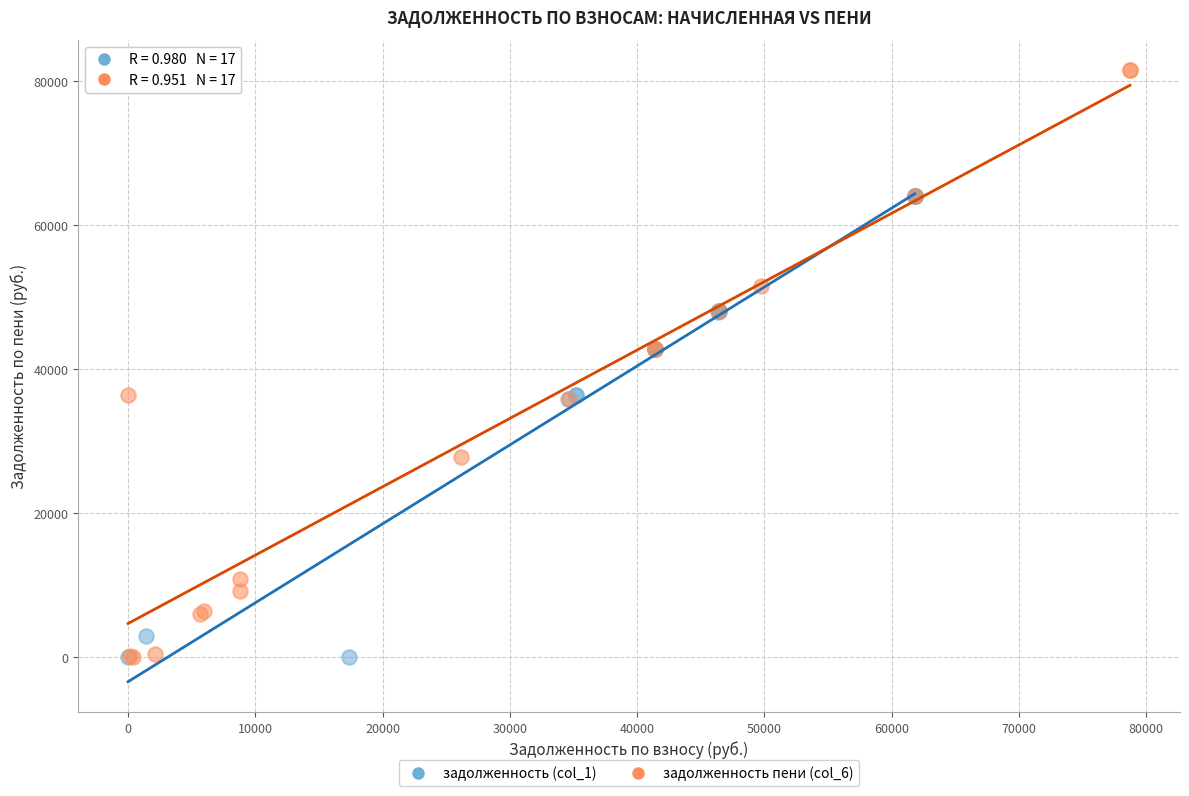

Which series has the widest spread of Y values?

задолженность пени (col_6)